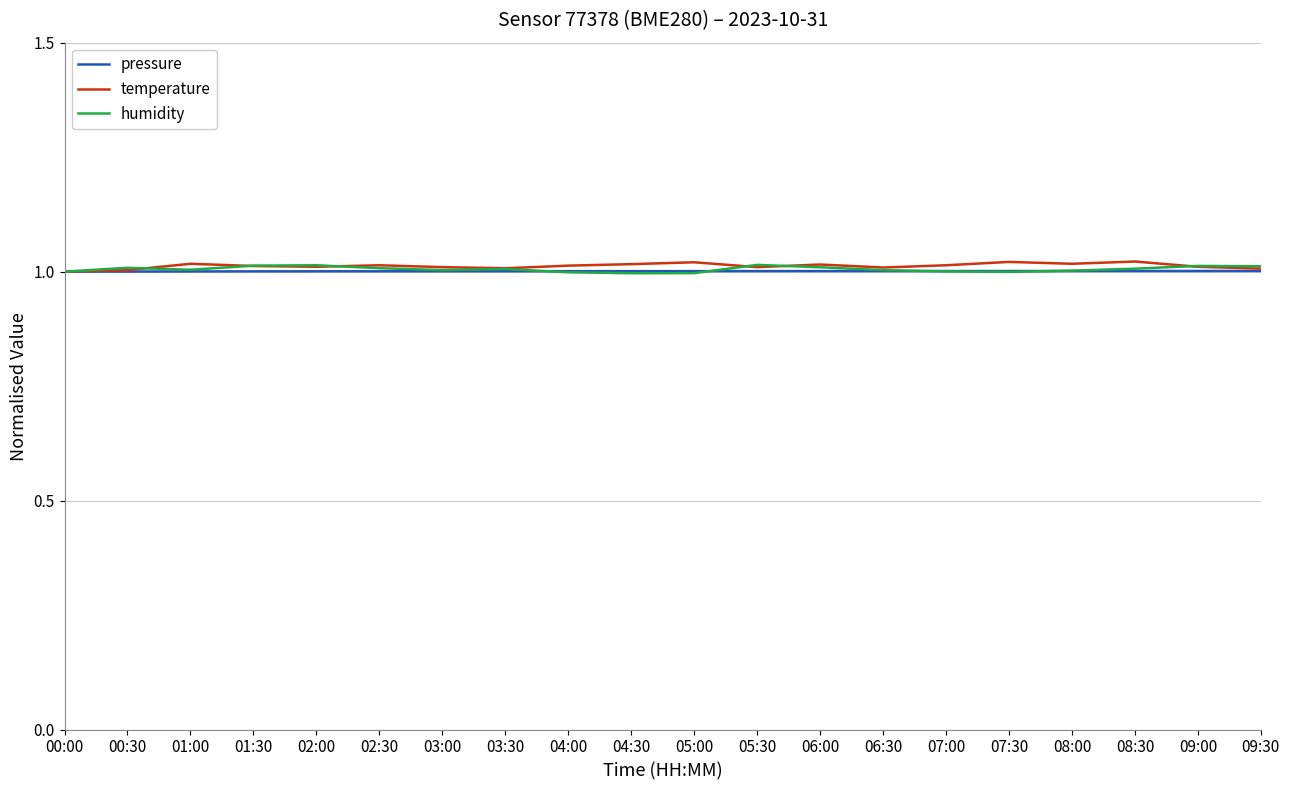

What is the sum of the humidity values at 06:00 and 07:30?

2.0